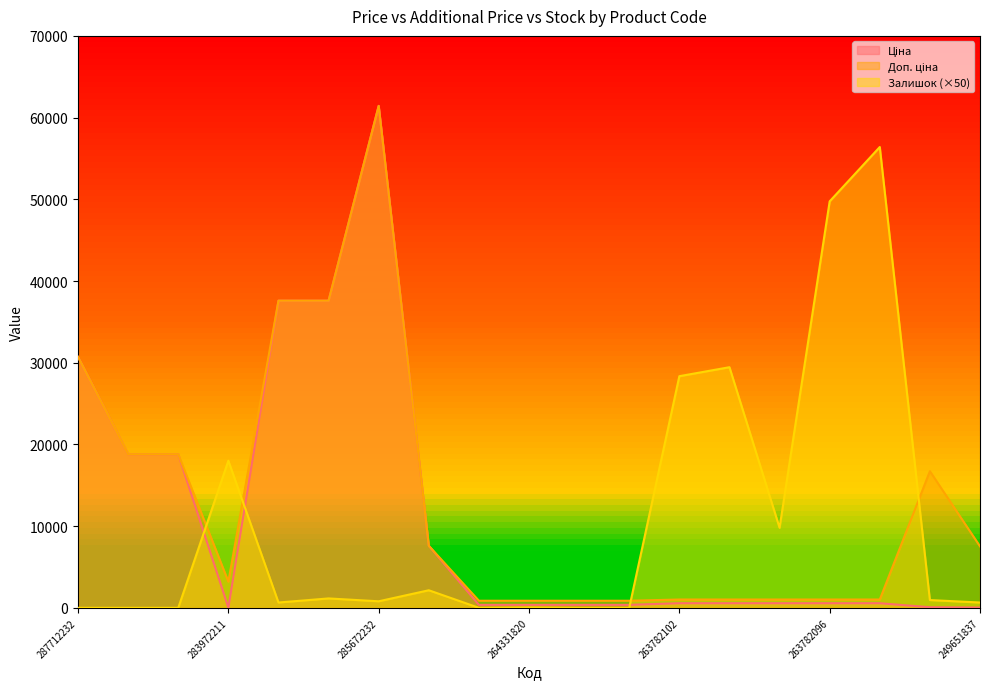

How many lines are shown in the chart?

3